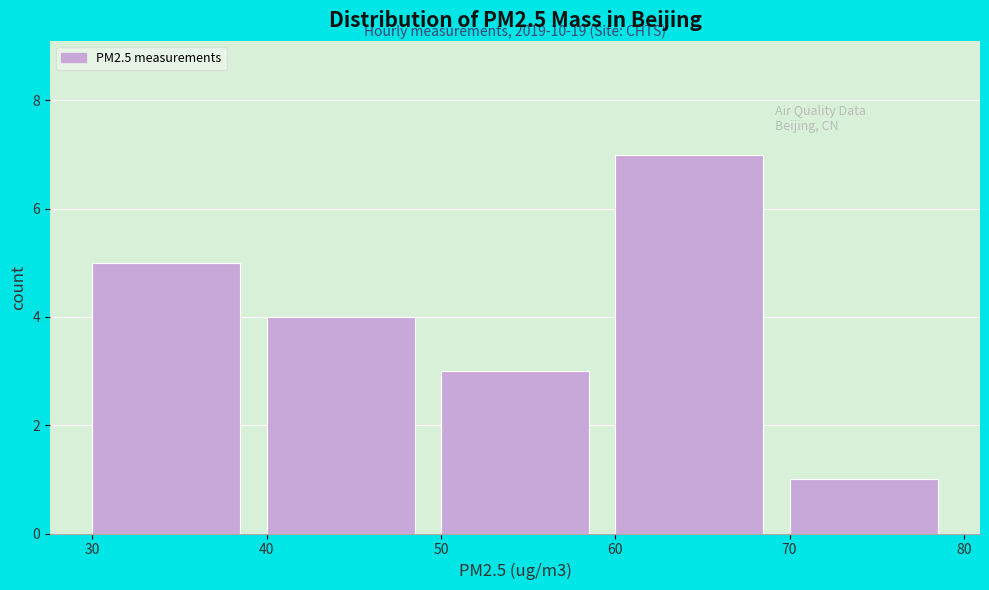

Over which range of the x-axis is the bar tallest?

60 to 70